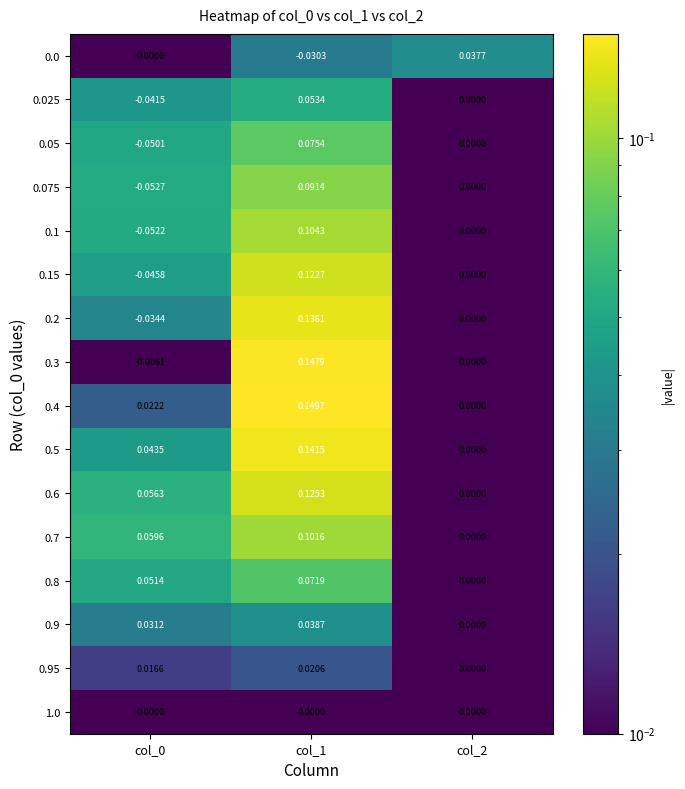

Is the value of 0.1 at col_2 greater than the value of 0.075 at col_1?

No